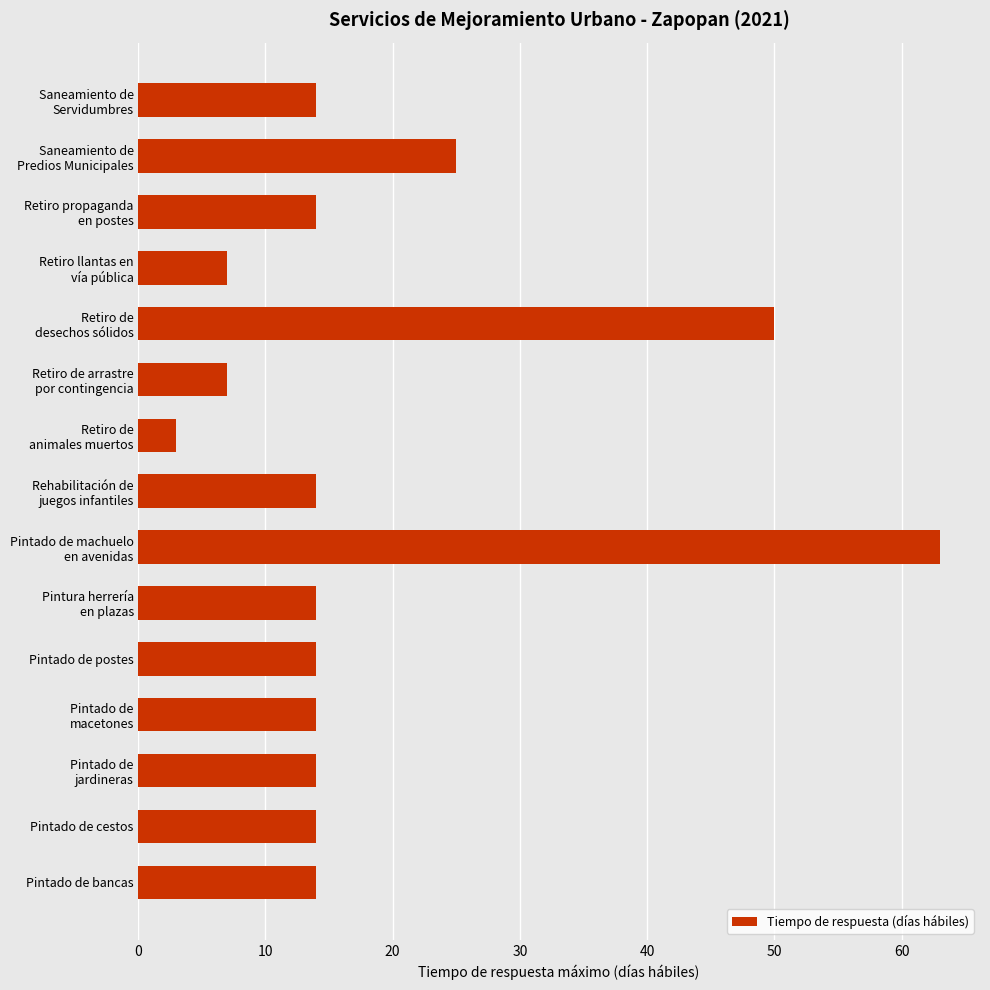

What is the smallest value displayed?

3